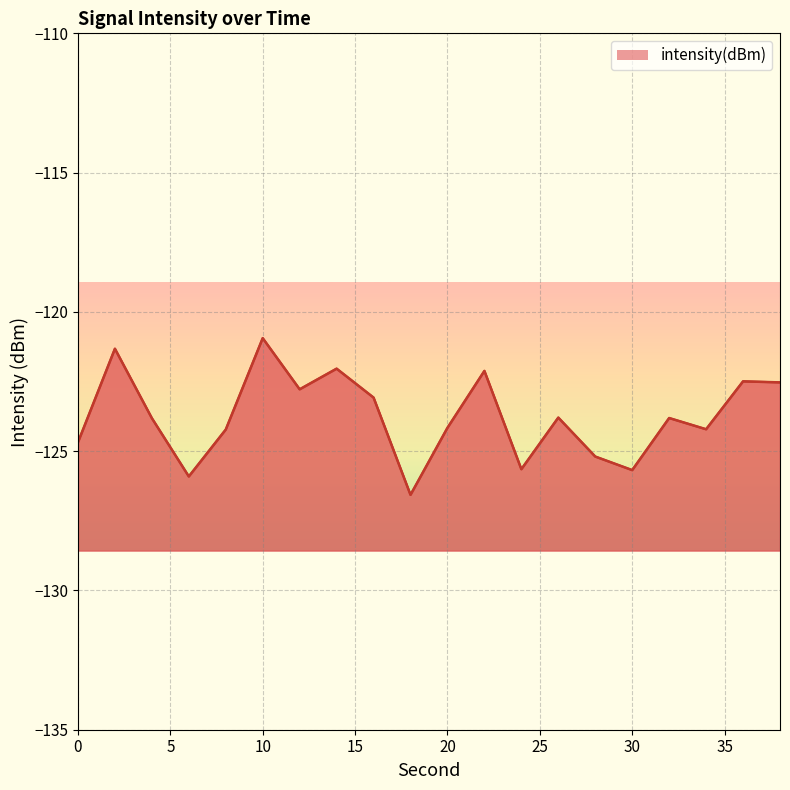

How many values exceed -123?

7